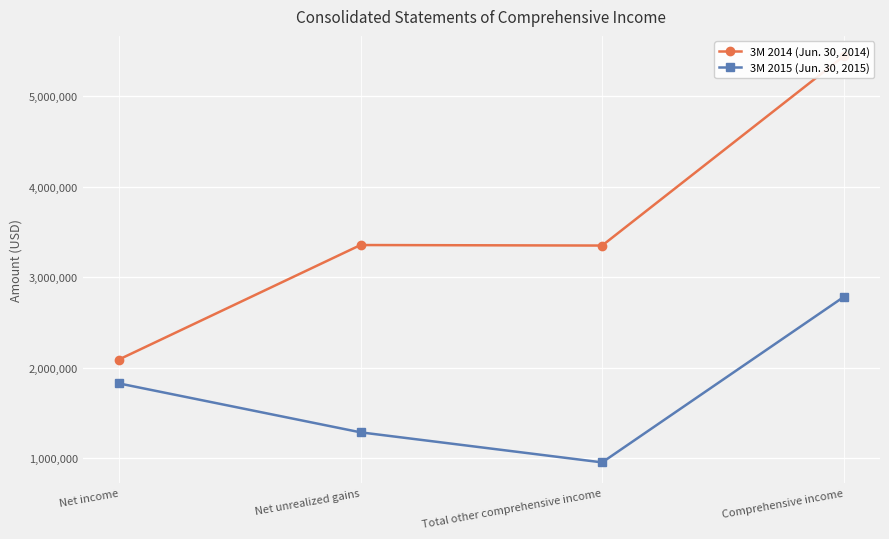

Which category has the highest value across all series?

Comprehensive income